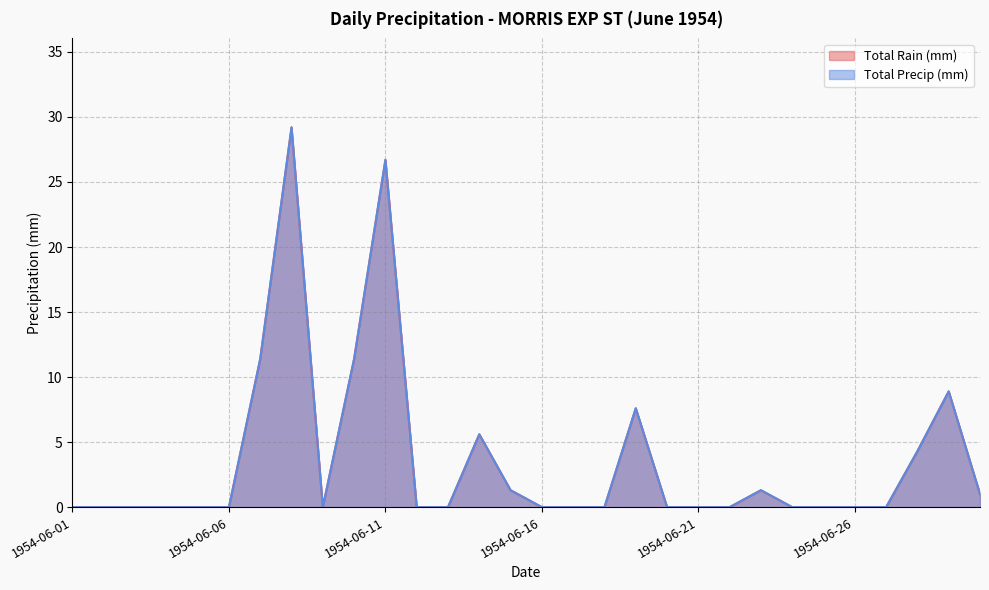

What is the value of the Total Rain (mm) point at the 7th from the left?

11.4